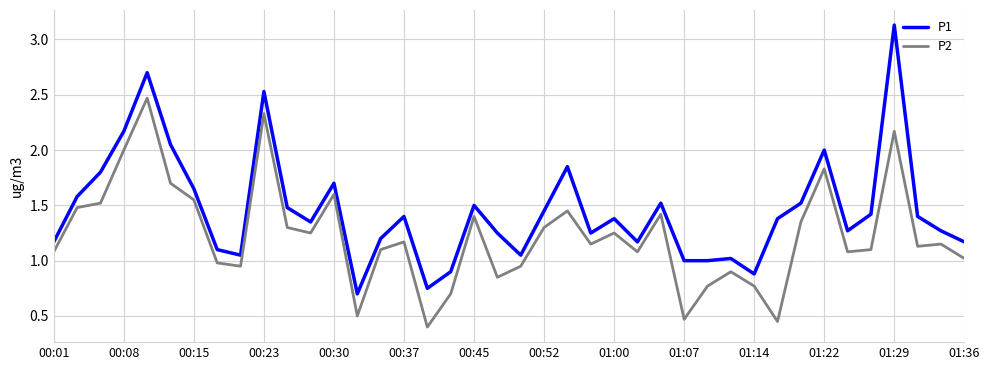

Count the number of categories in the chart.

40